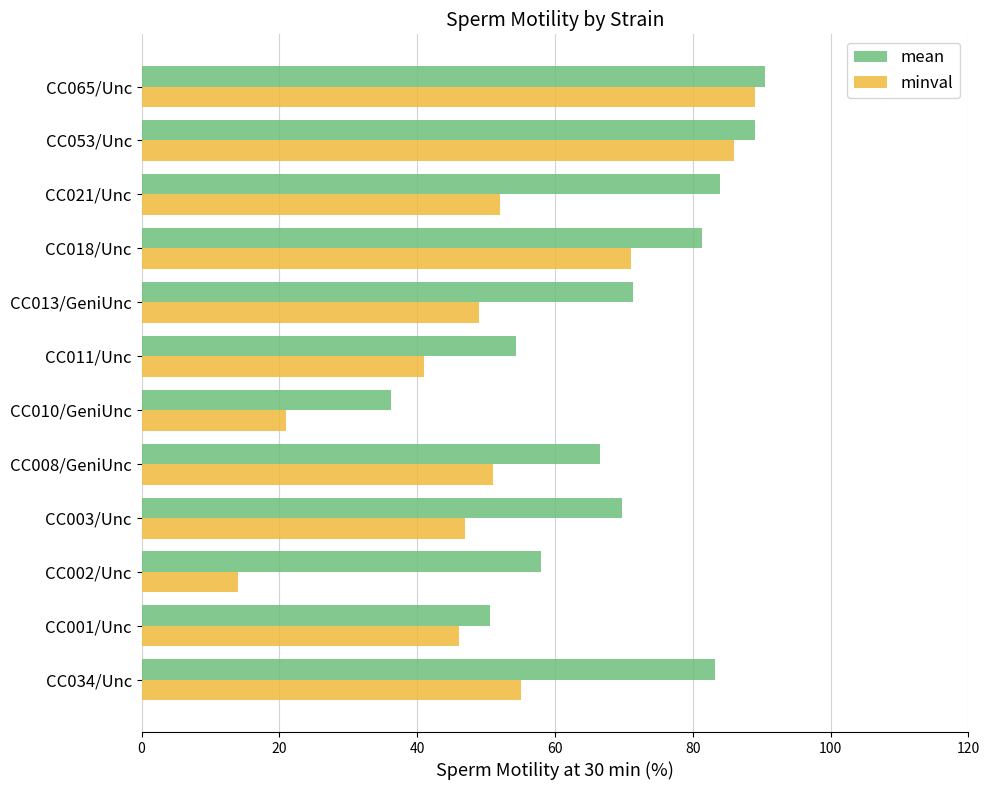

List the series in order of their overall mean, highest first.

mean, minval